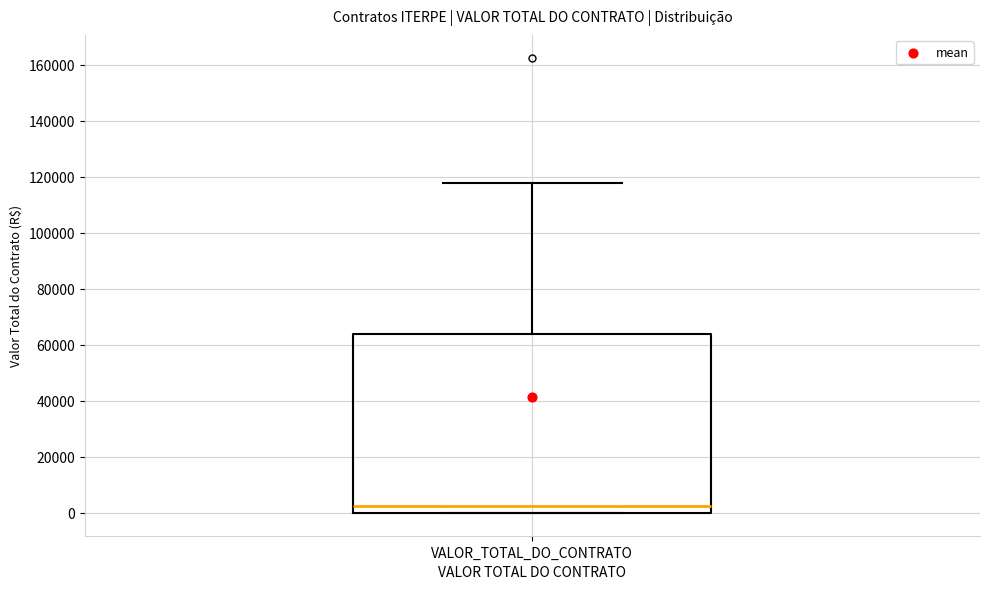

Read this box plot against the y-axis: the position of the median line, the range covered by the box, and the ends of both whiskers. The values are not printed on the chart, so give them approximately, as read against the axis.

median 2000, box 0 to 64000, whiskers 0 to 118000